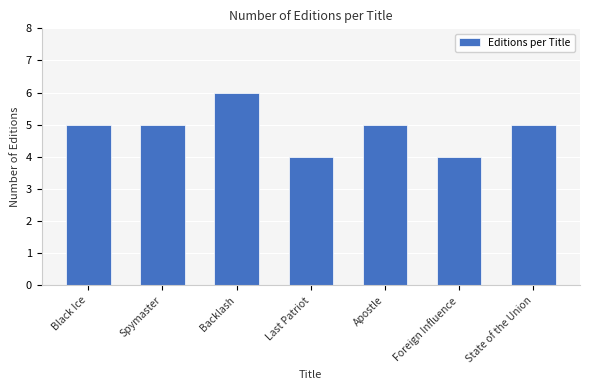

Reading left to right, list all the values displayed in this chart.

Black Ice=5	Spymaster=5	Backlash=6	Last Patriot=4	Apostle=5	Foreign Influence=4	State of the Union=5